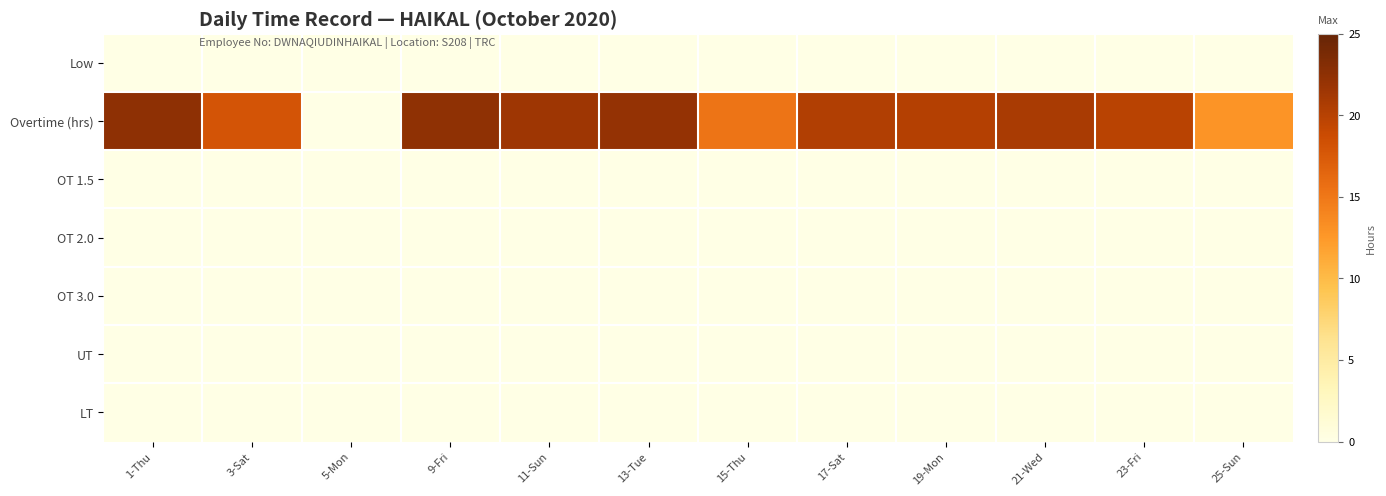

Between 21-Wed and 9-Fri, which is larger?

21-Wed